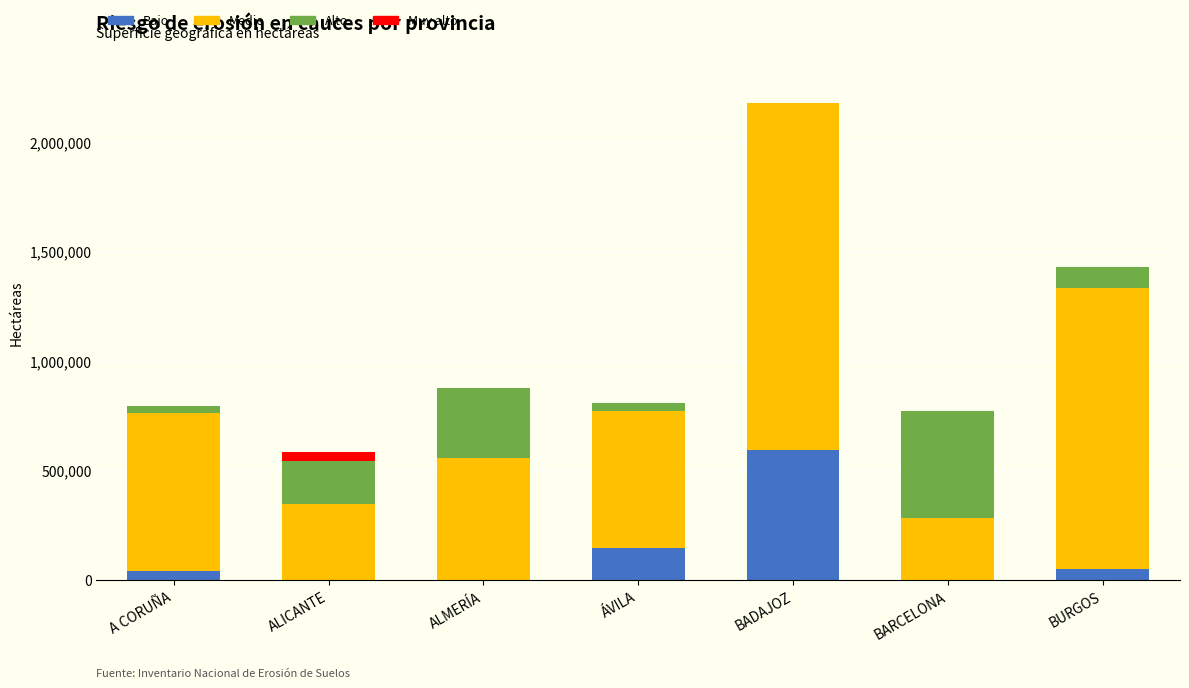

At which category is the sum across all series the highest?

BADAJOZ